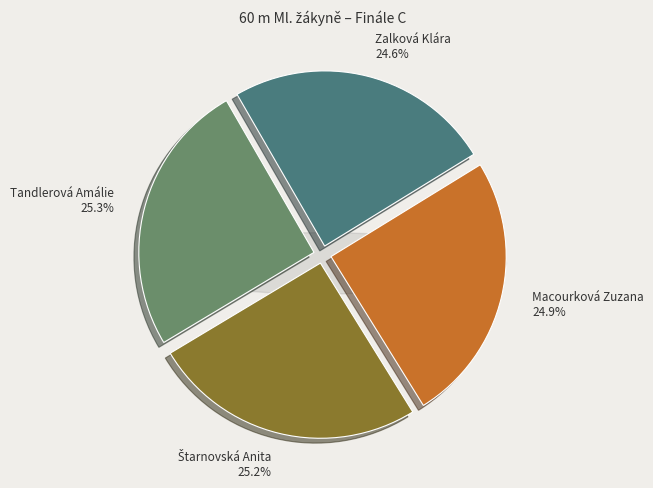

To the nearest percent, what percentage of the pie is Macourková Zuzana?

25%